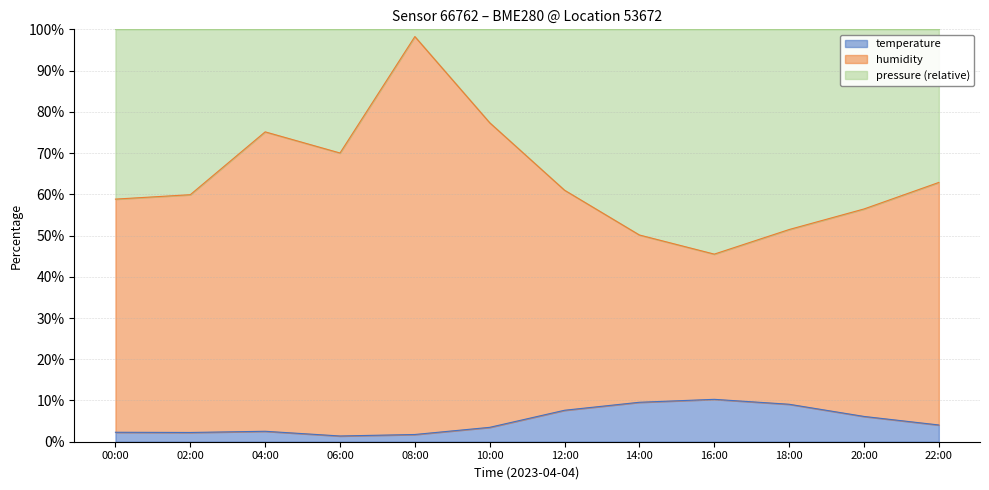

Which label corresponds to the largest value in the chart?

16:00